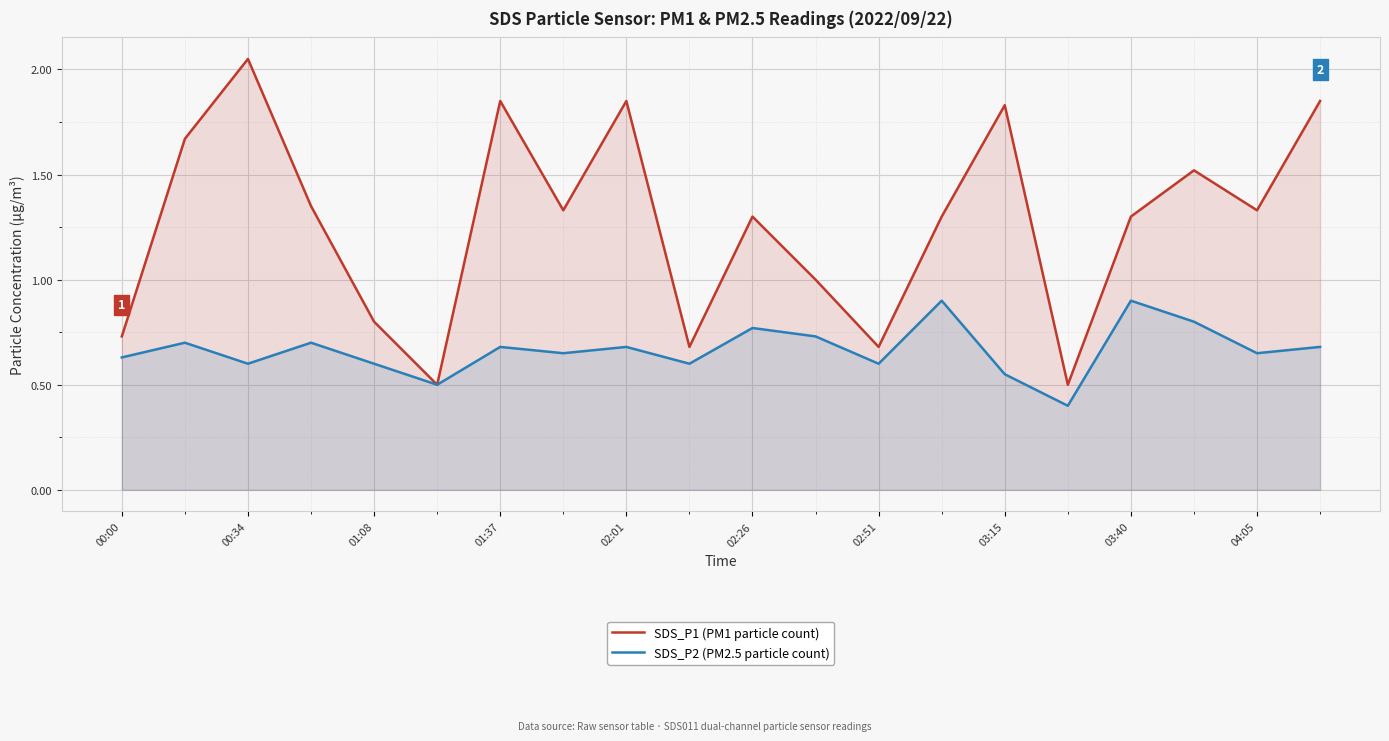

True or false: SDS_P2 (PM2.5 particle count) has a value of 0.4 at 03:15.

False